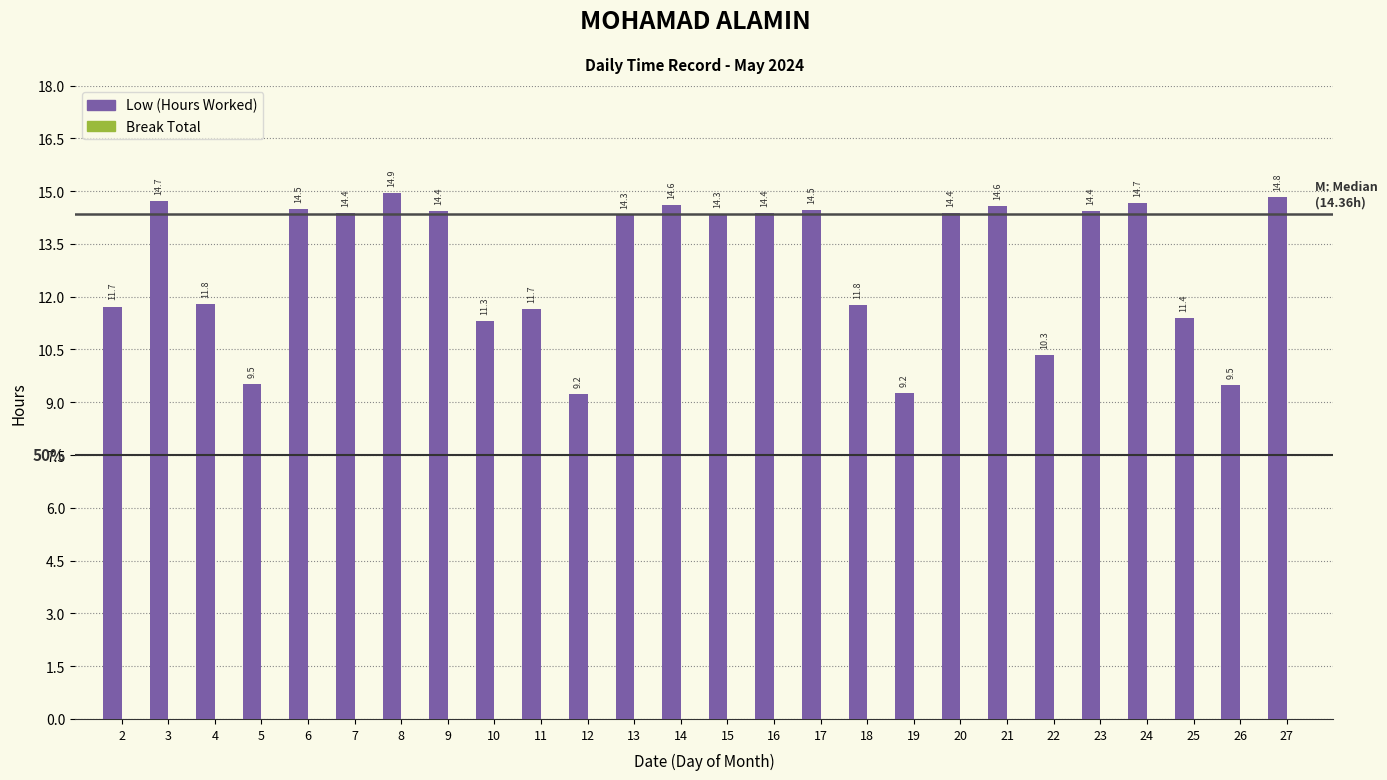

What is the change in value from 3 to 4?

-2.9